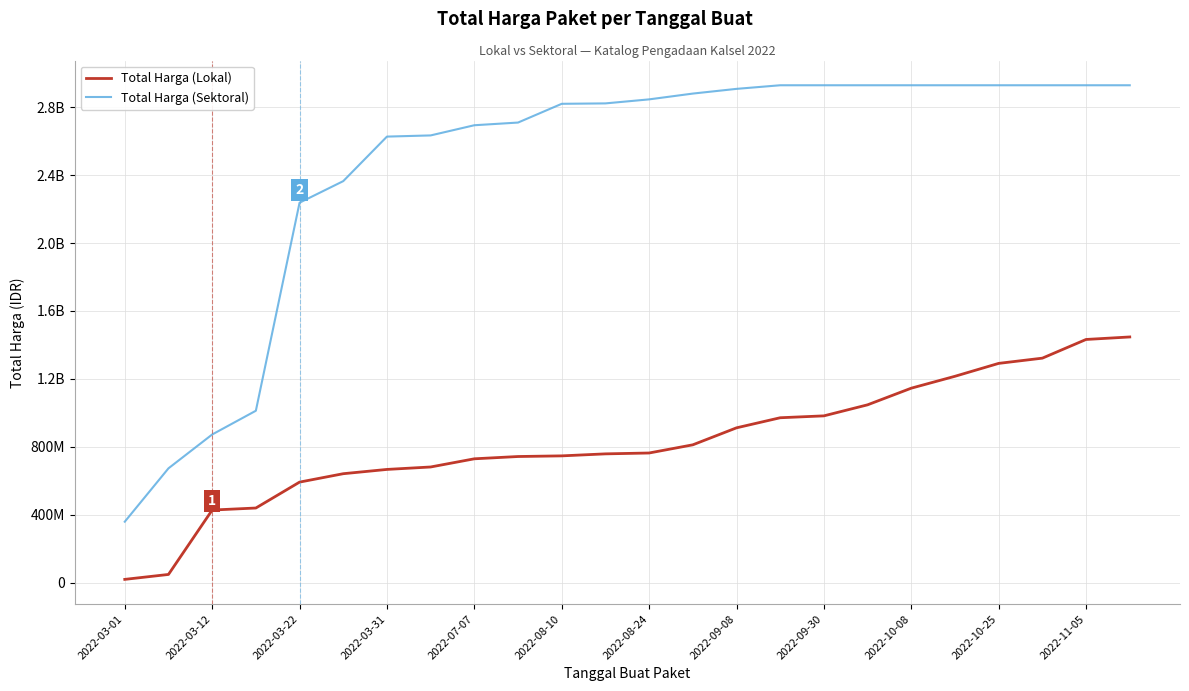

Does the chart have visible grid lines?

Yes